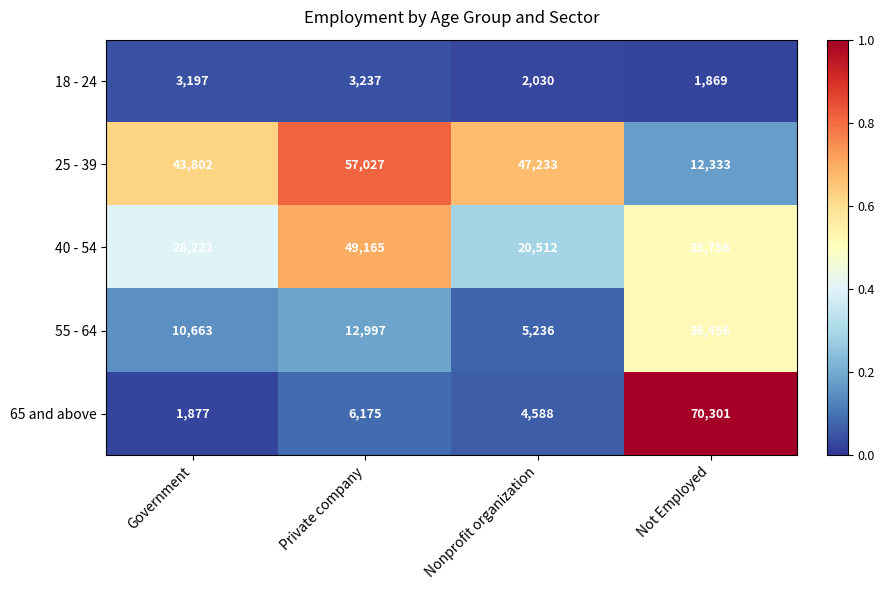

Reading left to right, transcribe all the data shown in this chart.

18 - 24: 3197	3237	2030	1869
25 - 39: 43802	57027	47233	12333
40 - 54: 28222	49165	20512	35756
55 - 64: 10663	12997	5236	36456
65 and above: 1877	6175	4588	70301